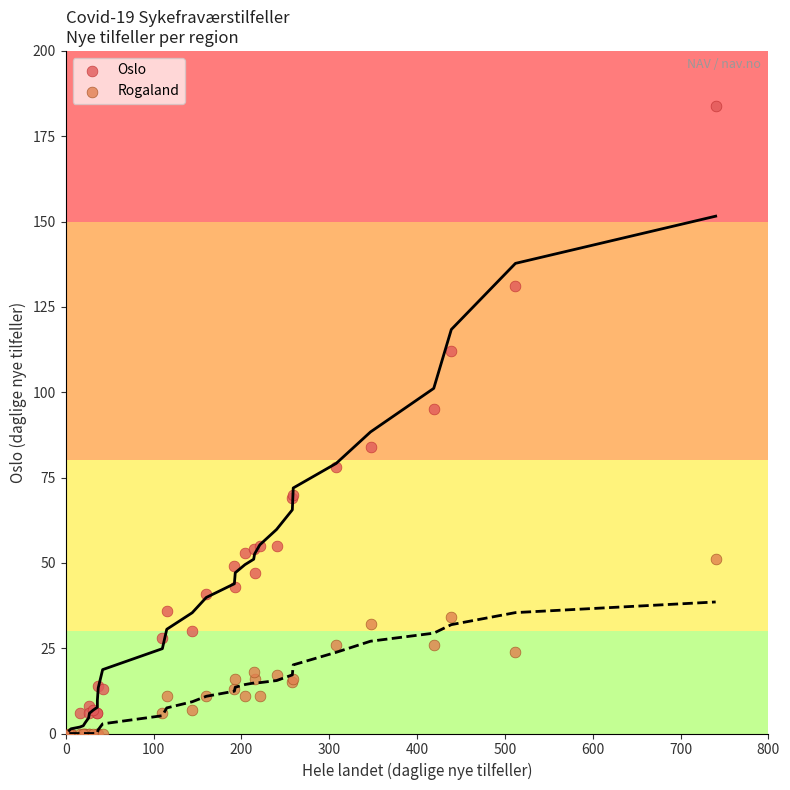

In the Oslo series, what Y value is closest to 92?

95